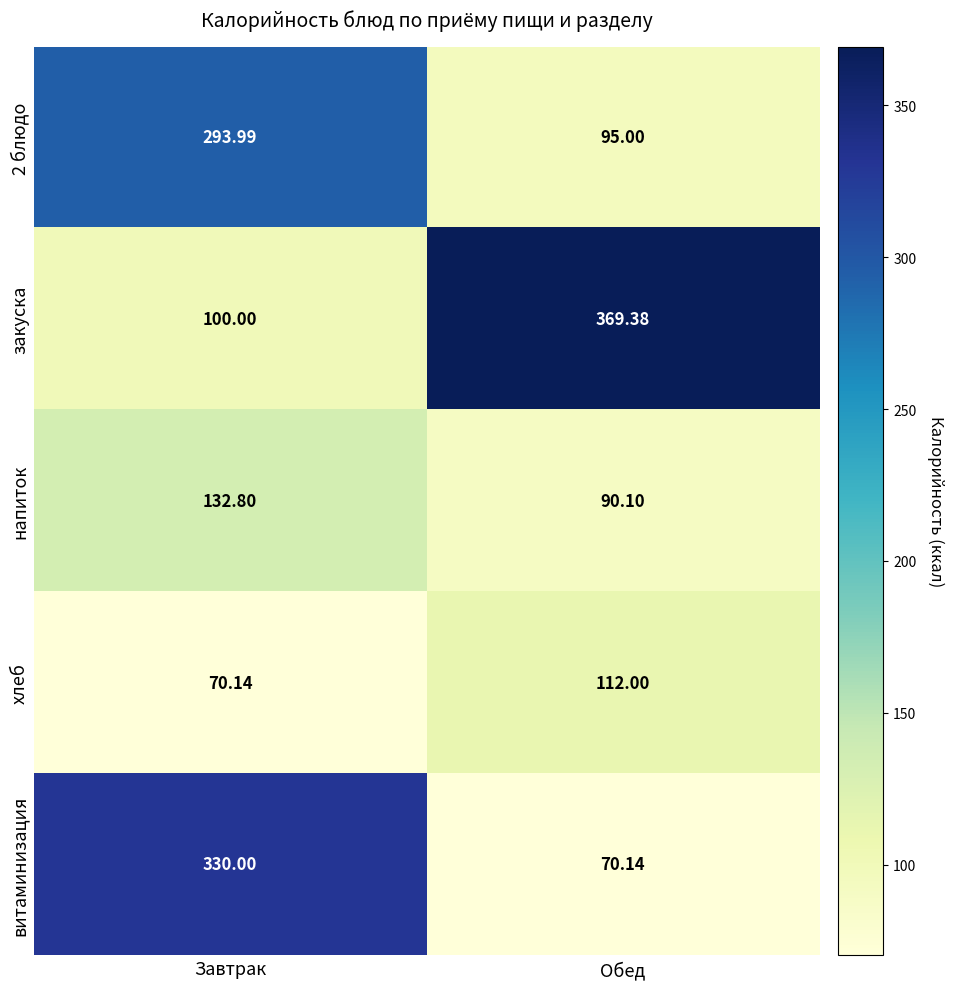

Which series has the largest total across all categories?

закуска